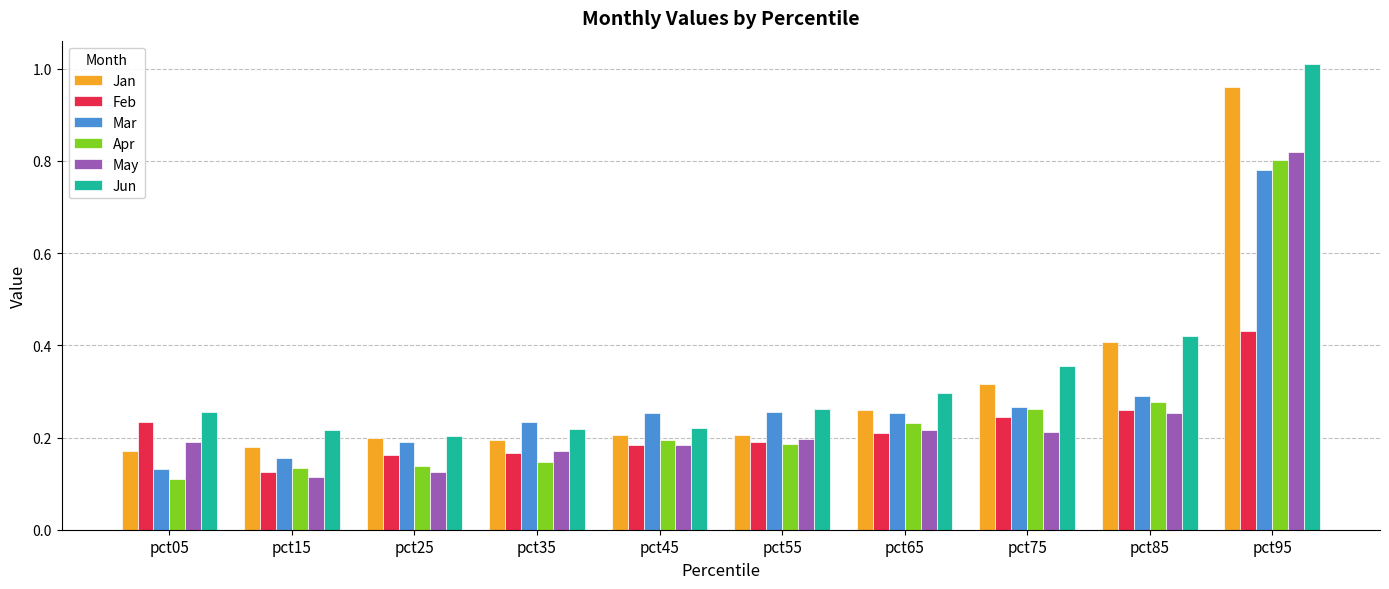

What is the sum of the Feb values at pct95 and pct85?

0.7